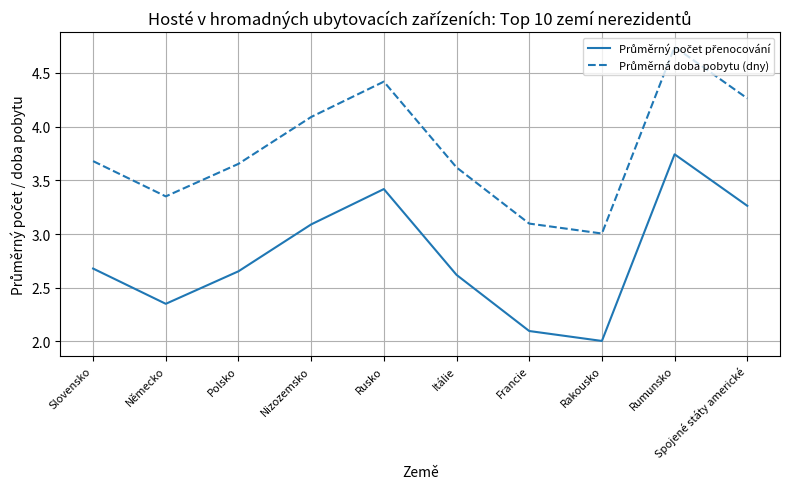

At which category is the sum across all series the highest?

Rumunsko